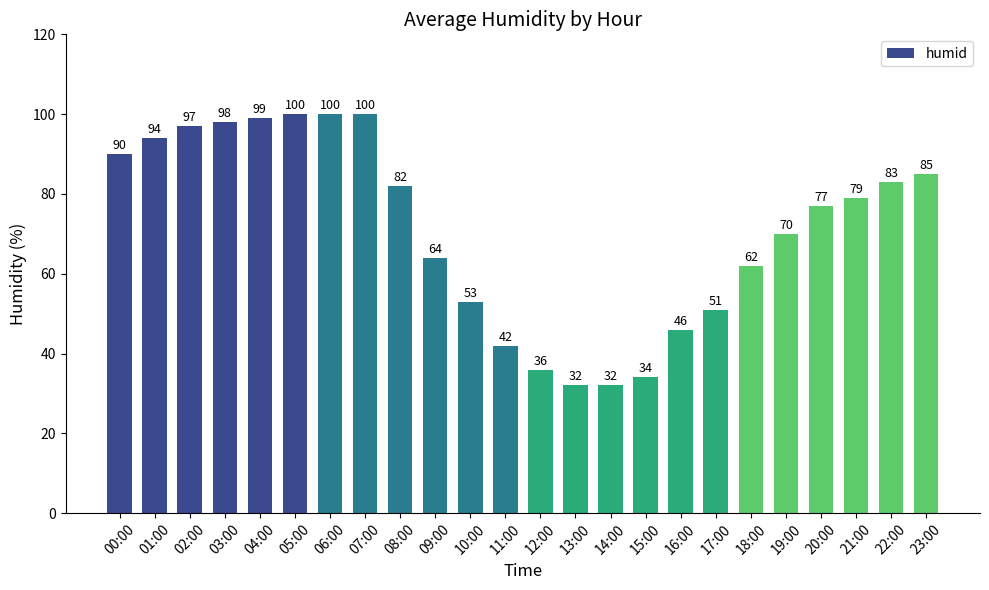

Count the number of categories in the chart.

24